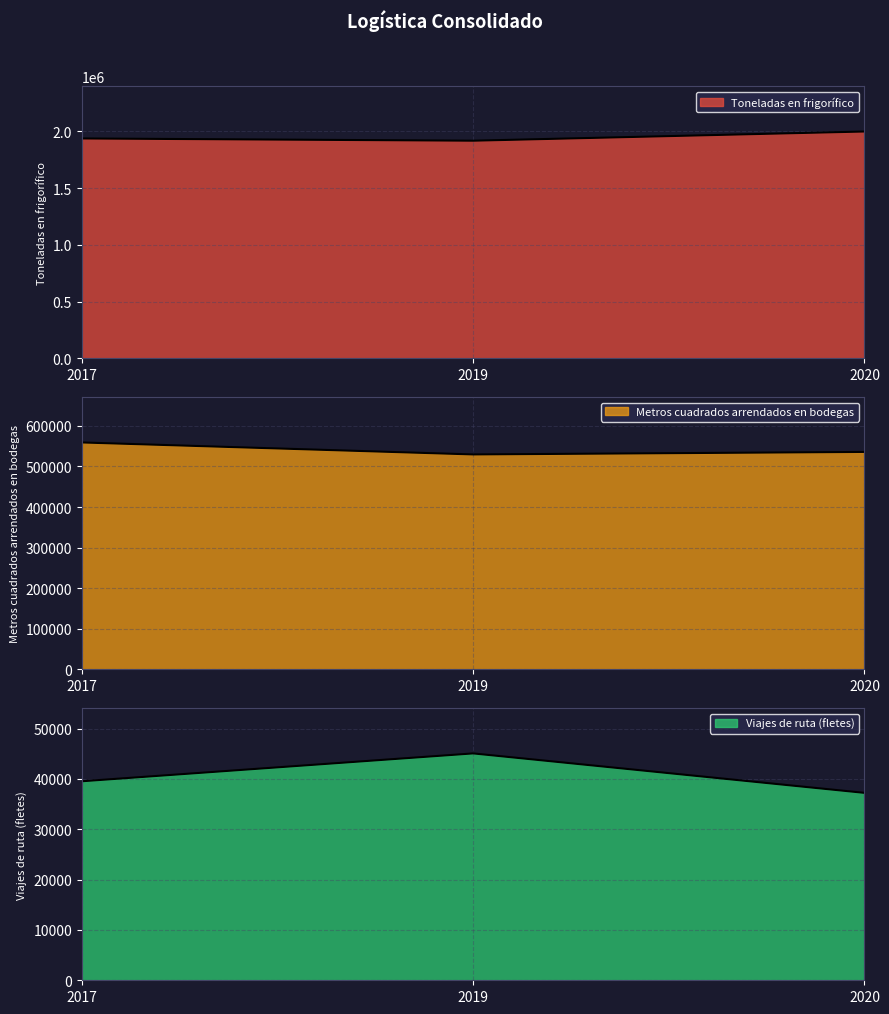

Is it true that Toneladas en frigorífico equals 3318878.6 at 2017?

False